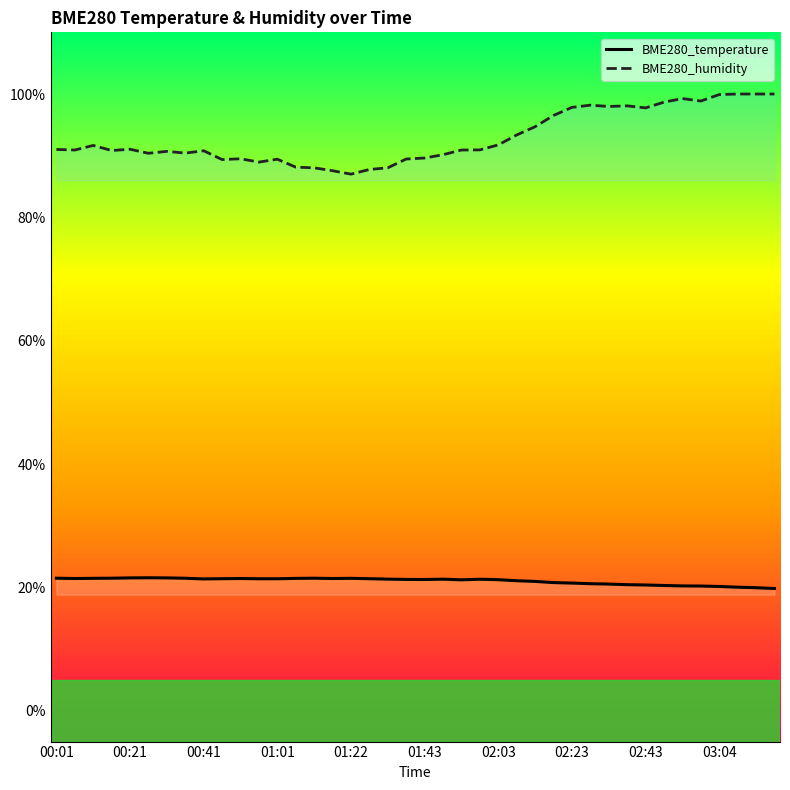

What is the lowest value of the BME280_humidity series?

87.0